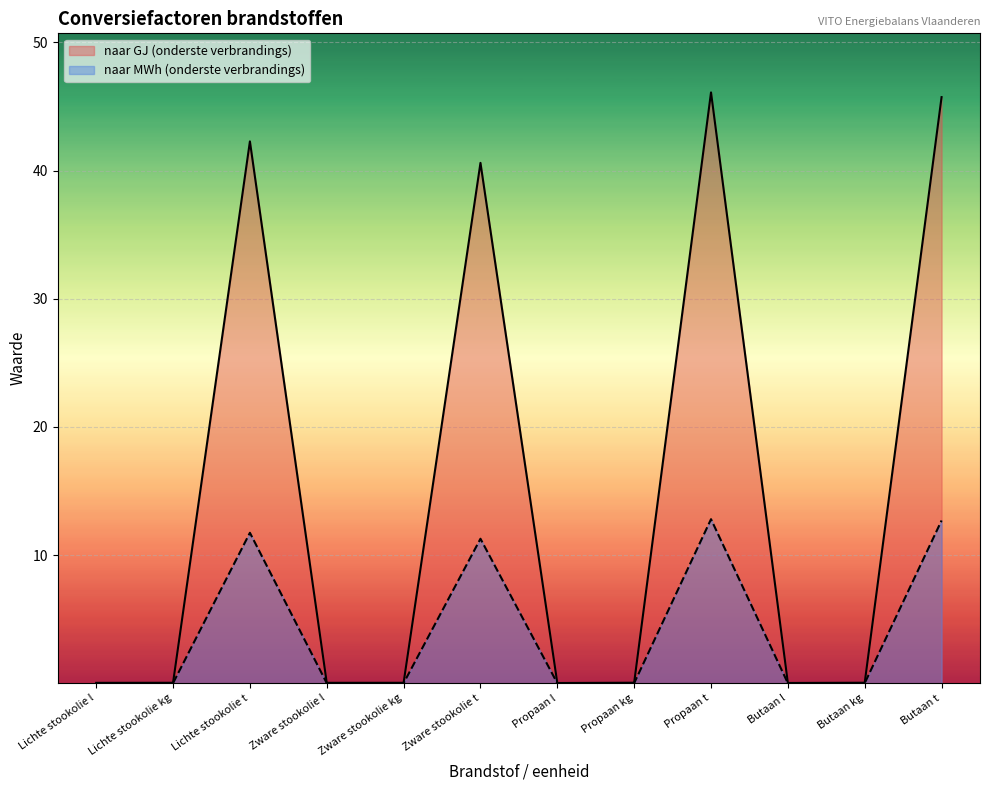

What is the highest value of the naar MWh (onderste verbrandings) series?

12.8